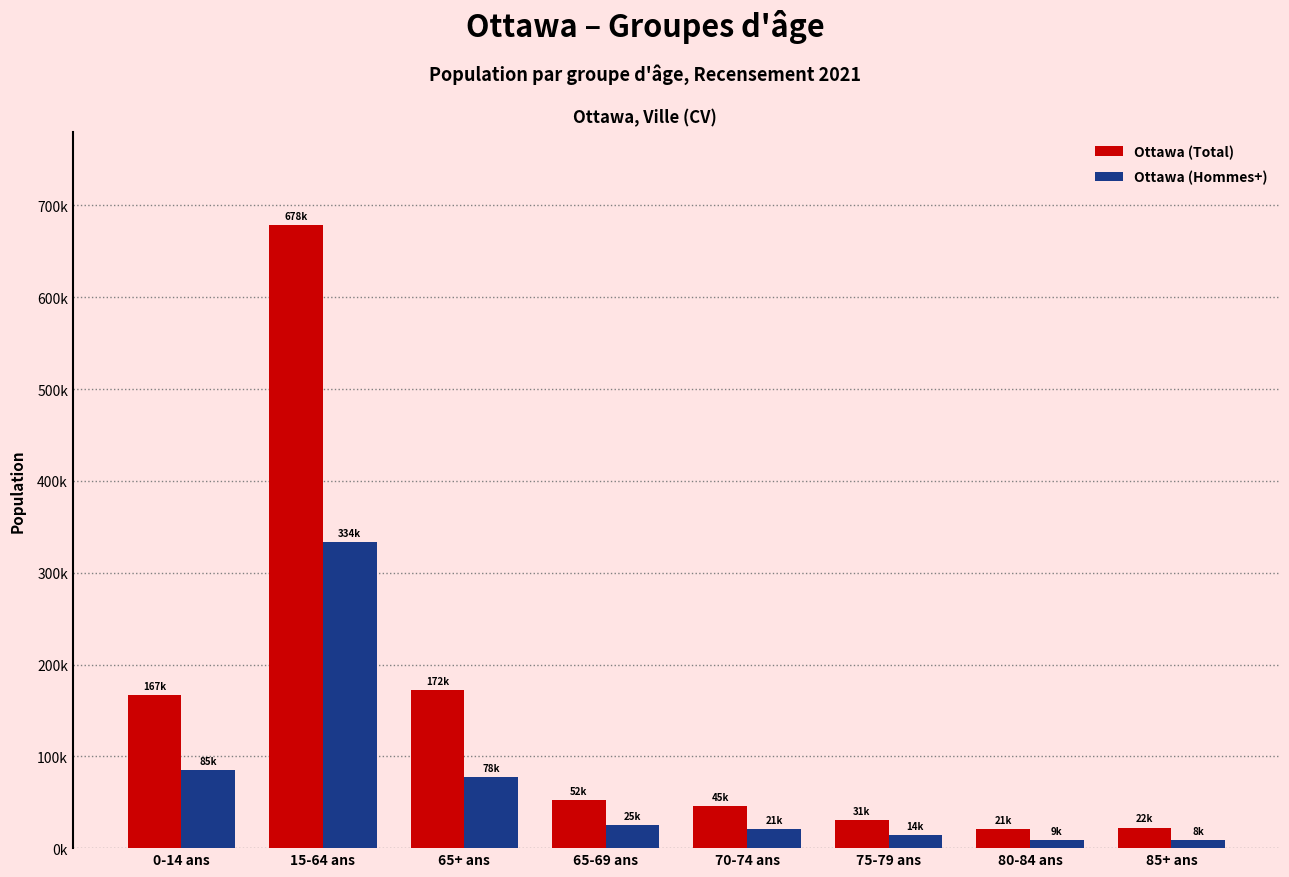

Between 65+ ans and 85+ ans, which is larger?

65+ ans